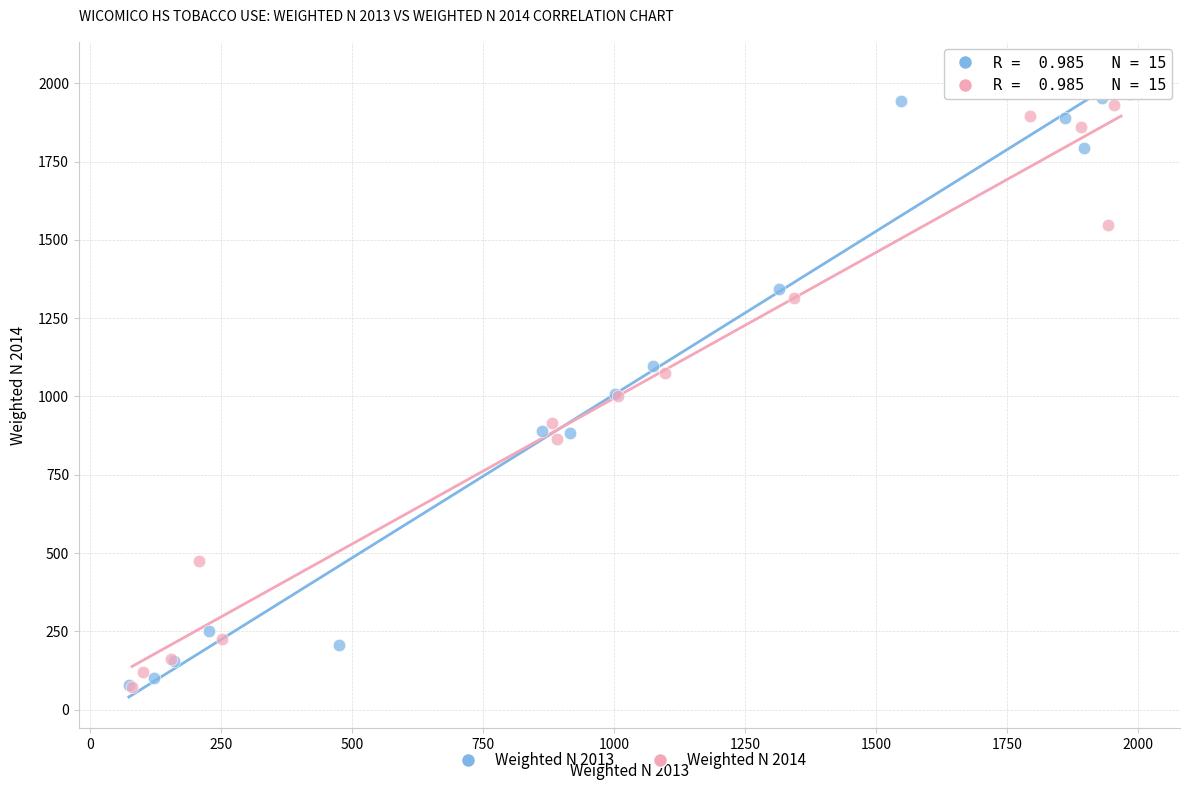

What are all the series names shown in the legend?

Weighted N 2013, Weighted N 2014